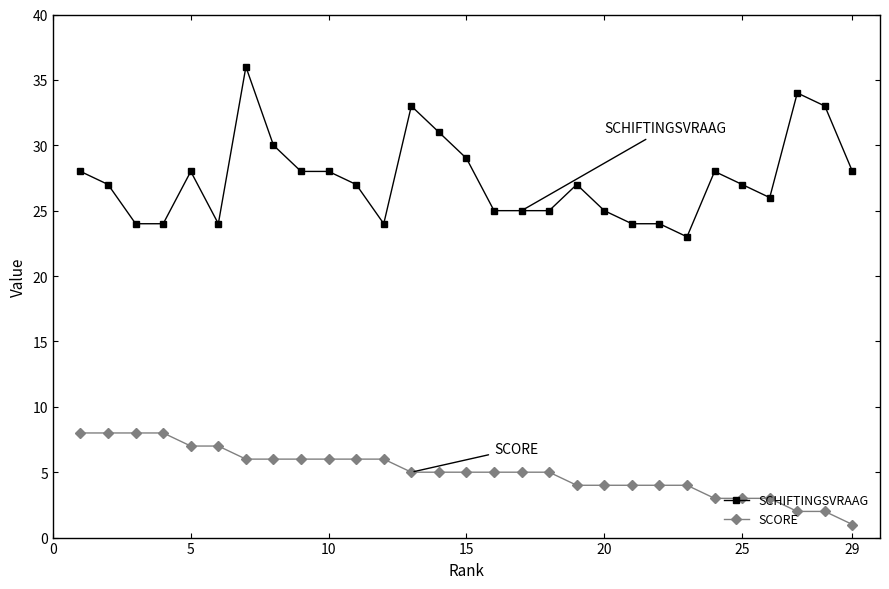

Which series has the largest total across all categories?

SCHIFTINGSVRAAG